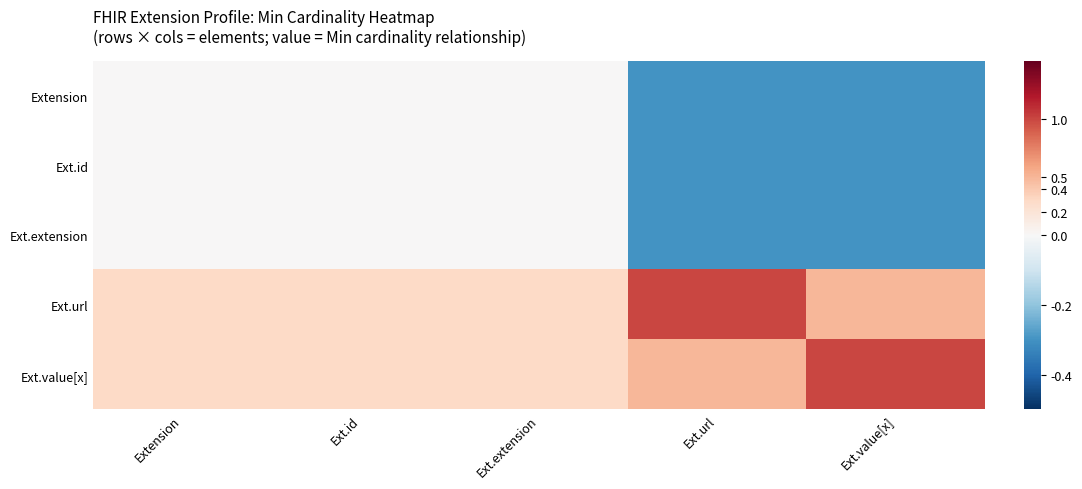

At how many categories does at least one series exceed 0?

5